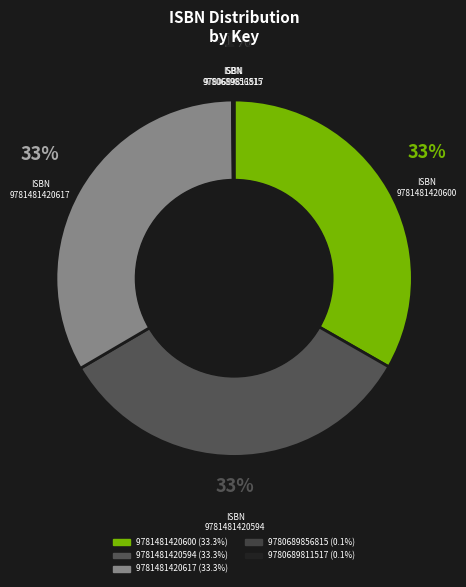

What is the change in value from 9781481420600 to 9780689811517?

-447242961